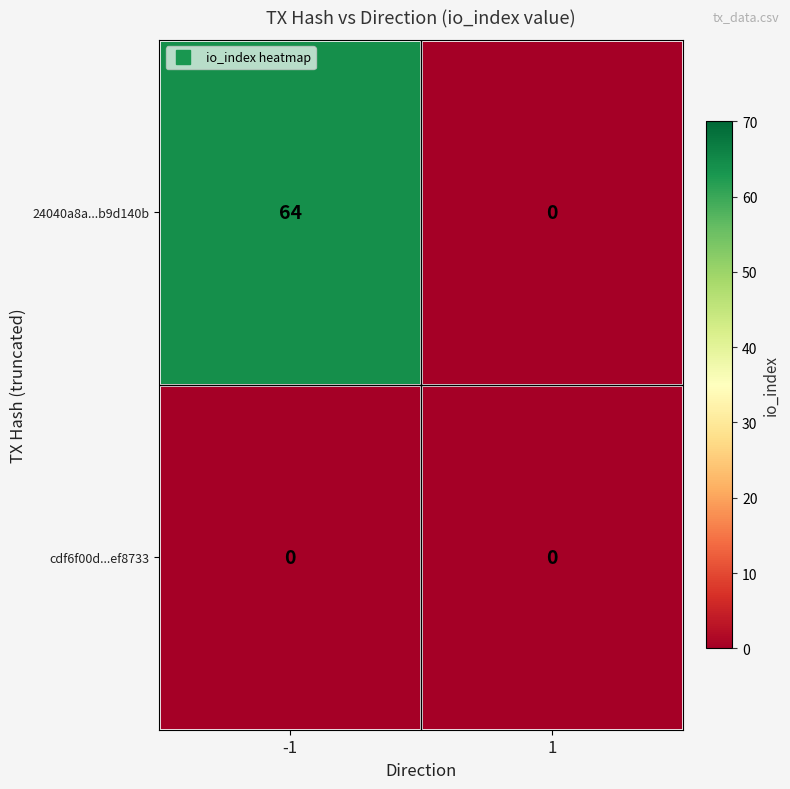

What is the approximate value of 24040a8a...b9d140b at -1?

64